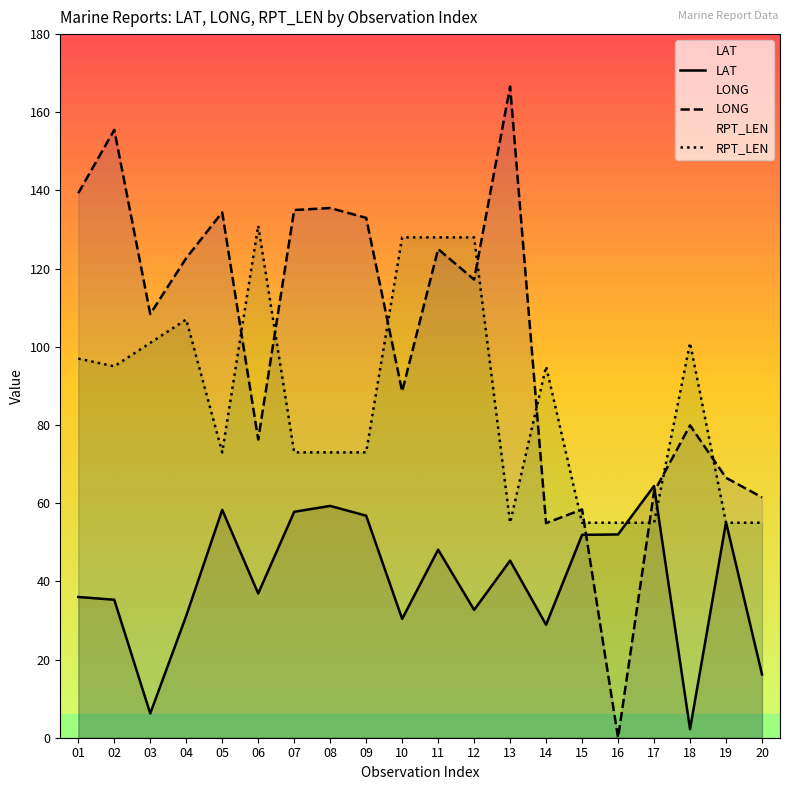

What is the average value of the LONG series?

101.1